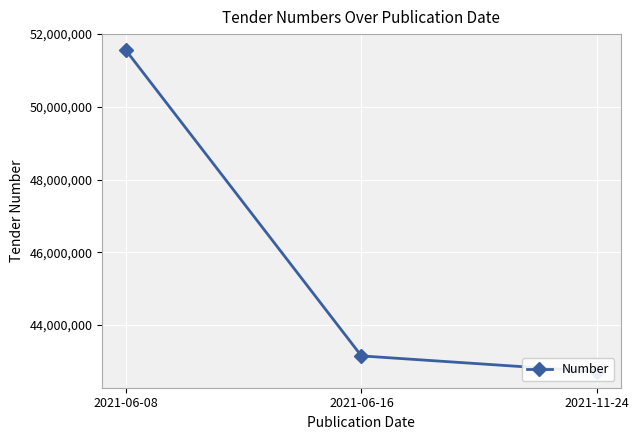

What is the ratio of the value at 2021-06-08 to the value at 2021-11-24?

1.2